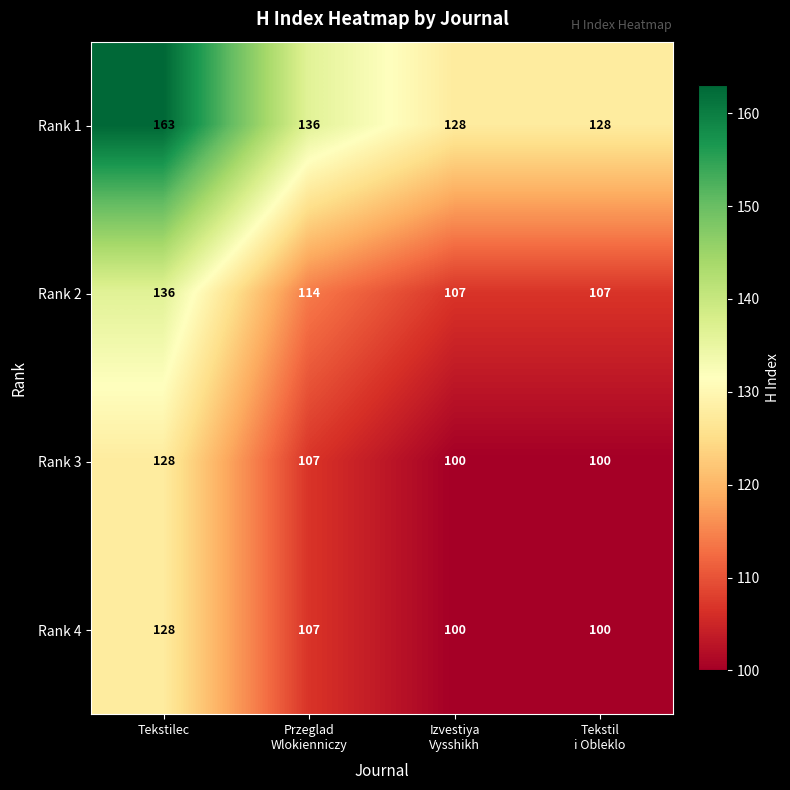

What is the smallest value displayed?

100